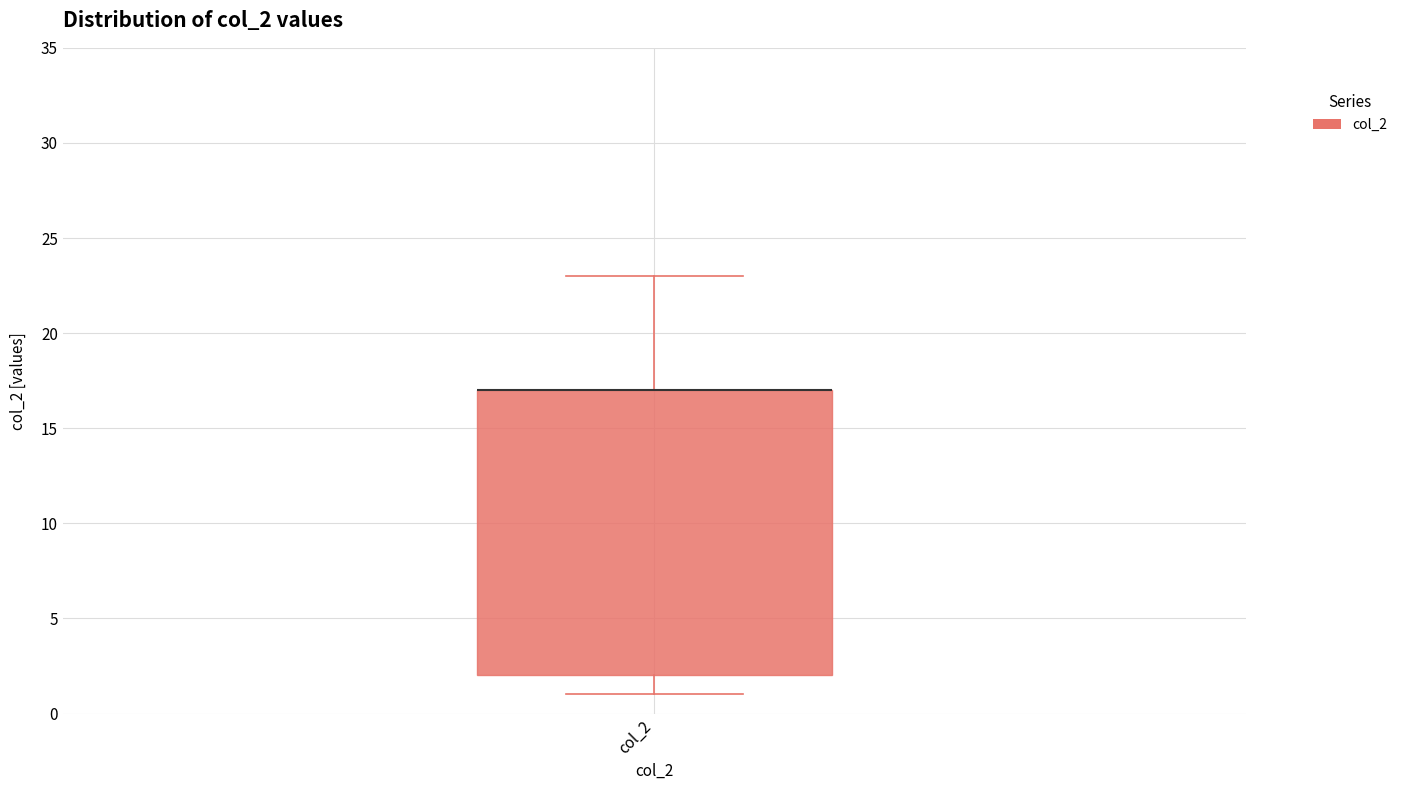

Where does the lower whisker of the box for col_2 end on the y-axis? The values are not printed on the chart, so give them approximately, as read against the axis.

1